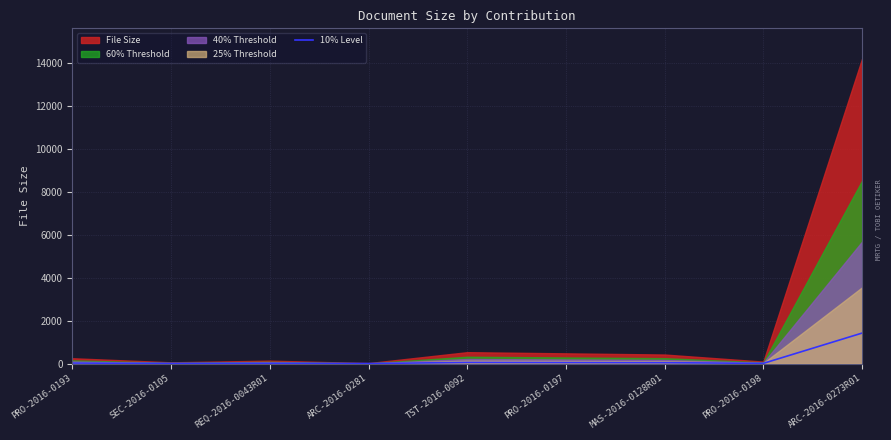

Rank the categories by value from highest to lowest.

ARC-2016-0273R01, TST-2016-0092, PRO-2016-0197, MAS-2016-0128R01, PRO-2016-0193, REQ-2016-0043R01, PRO-2016-0198, SEC-2016-0105, ARC-2016-0281